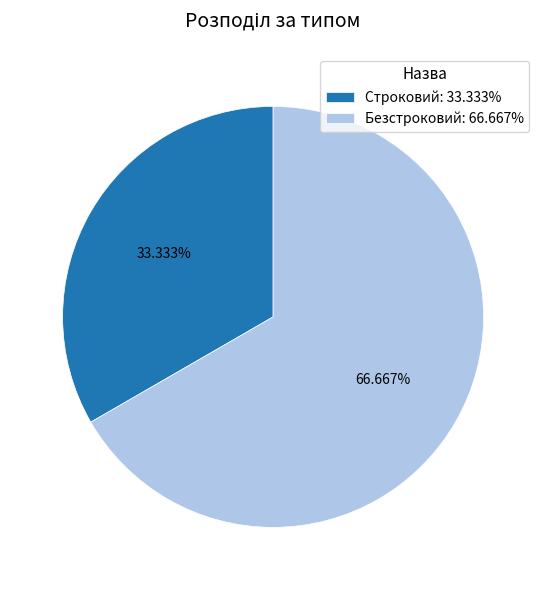

What percentage is NOT represented by Безстроковий?

33.3%